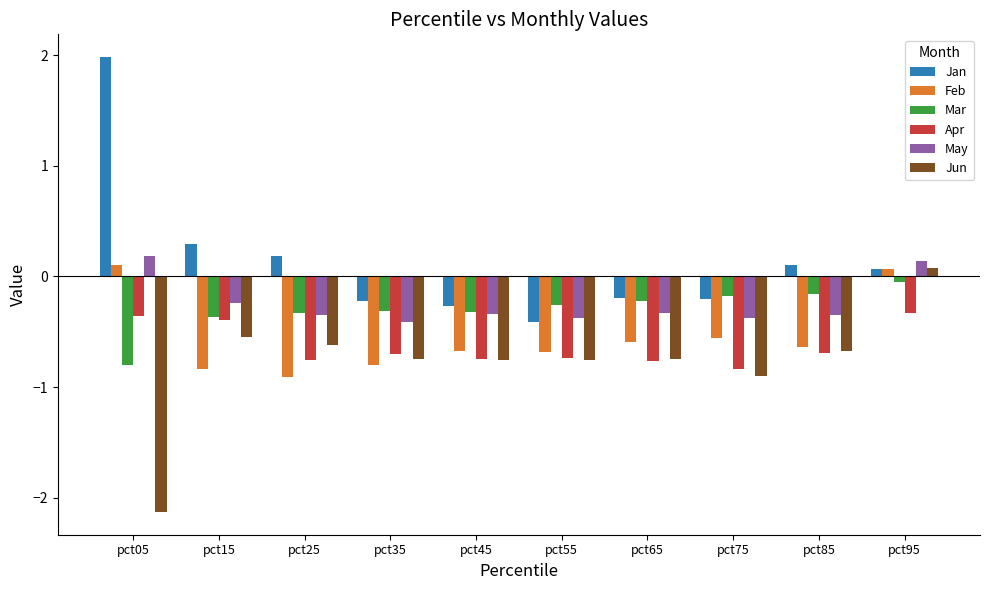

At which category is the sum across all series the highest?

pct95